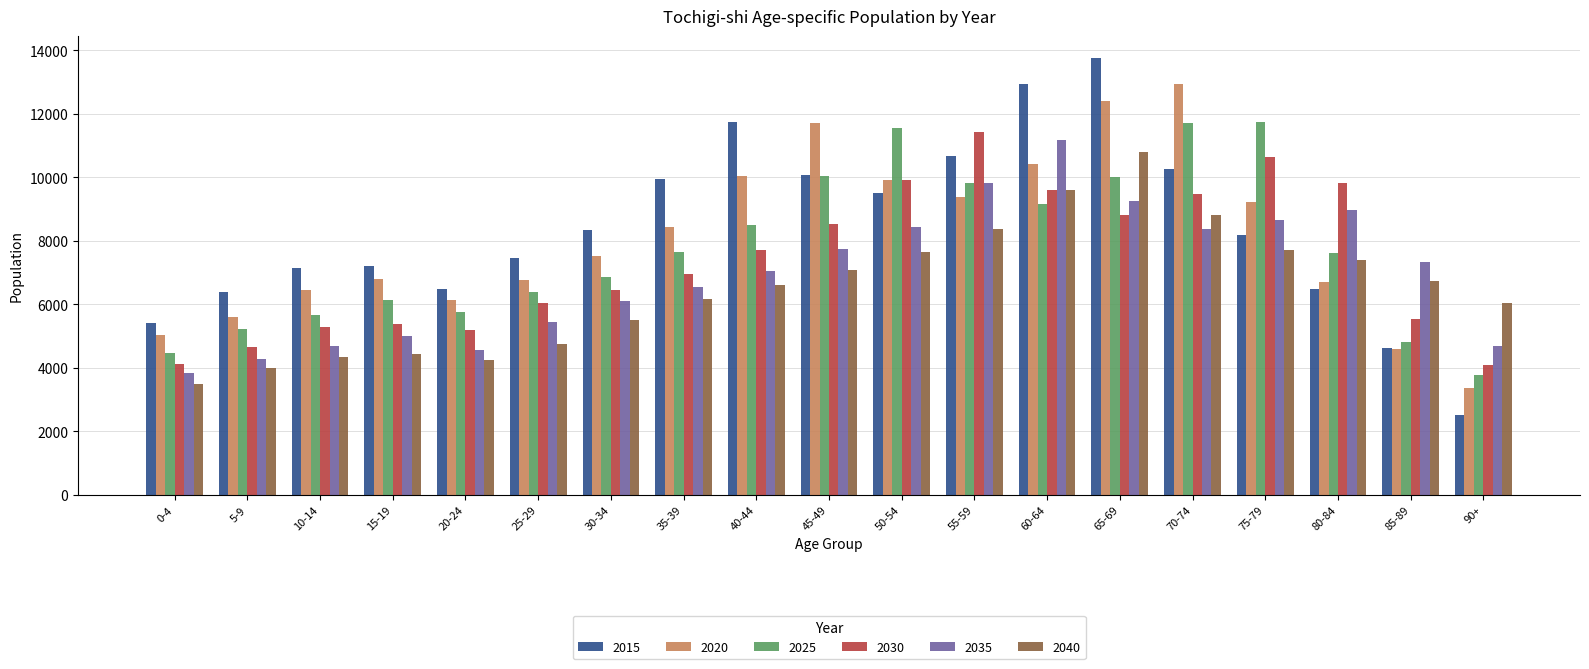

What position from the left is 60-64?

13